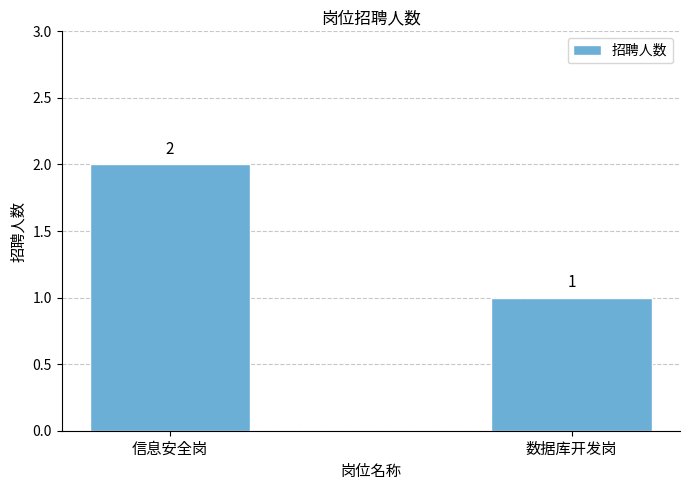

The chart shows a value of 2 at 信息安全岗. True or false?

True